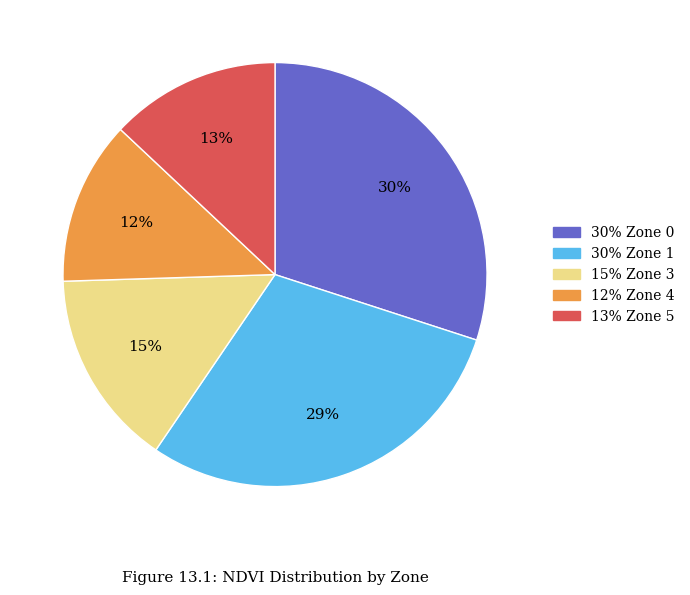

To the nearest percent, what is the average slice percentage?

20%